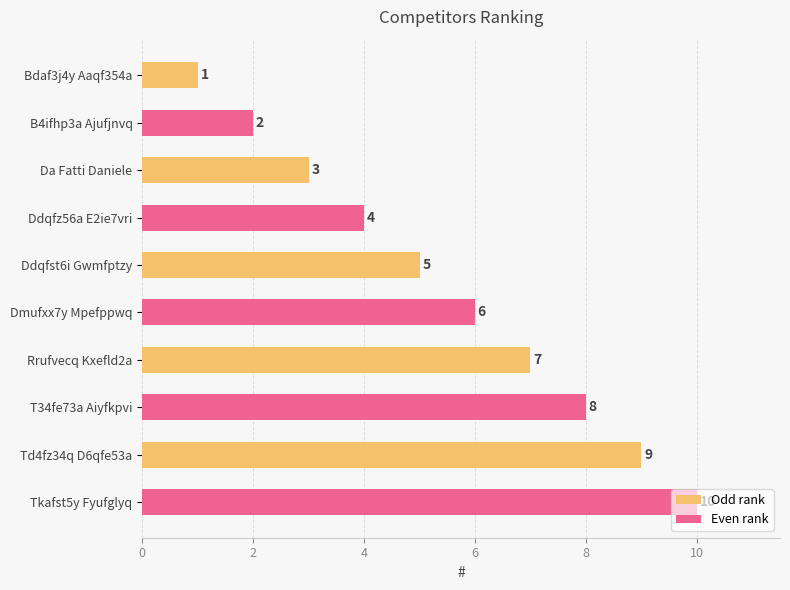

Is it true that the value at Td4fz34q D6qfe53a is 9?

True